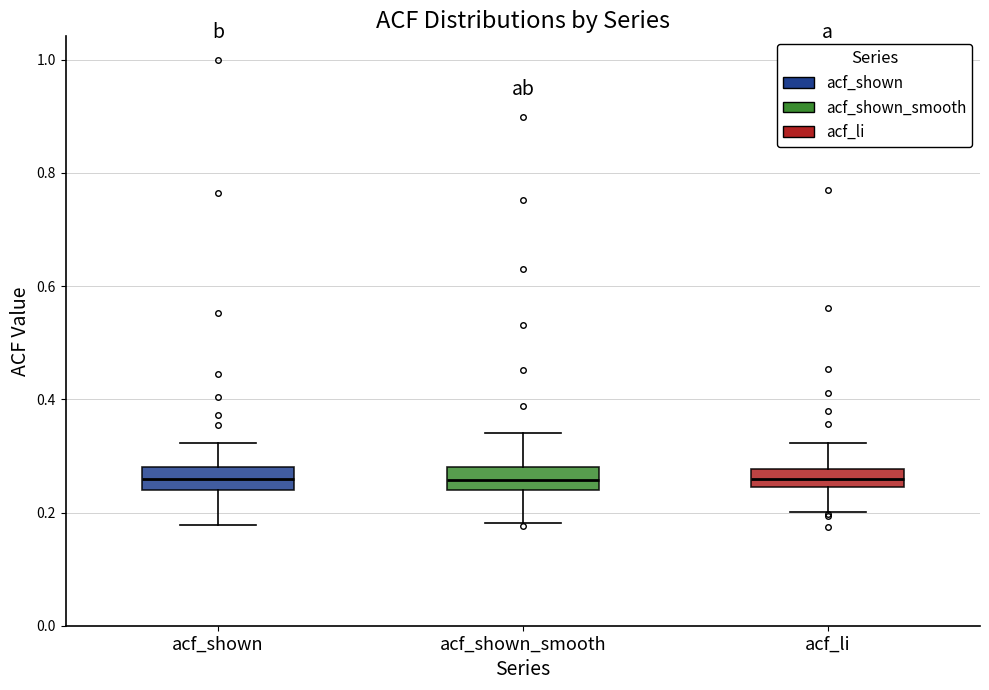

Reading left to right, transcribe this box plot: for each box, give where its median line is, the range the box spans, and where its two whiskers end, as read against the y-axis. The values are not printed on the chart, so give them approximately, as read against the axis.

acf_shown: median 0.26, box 0.24 to 0.28, whiskers 0.18 to 0.32
acf_shown_smooth: median 0.26, box 0.24 to 0.28, whiskers 0.18 to 0.34
acf_li: median 0.26, box 0.24 to 0.28, whiskers 0.20 to 0.32